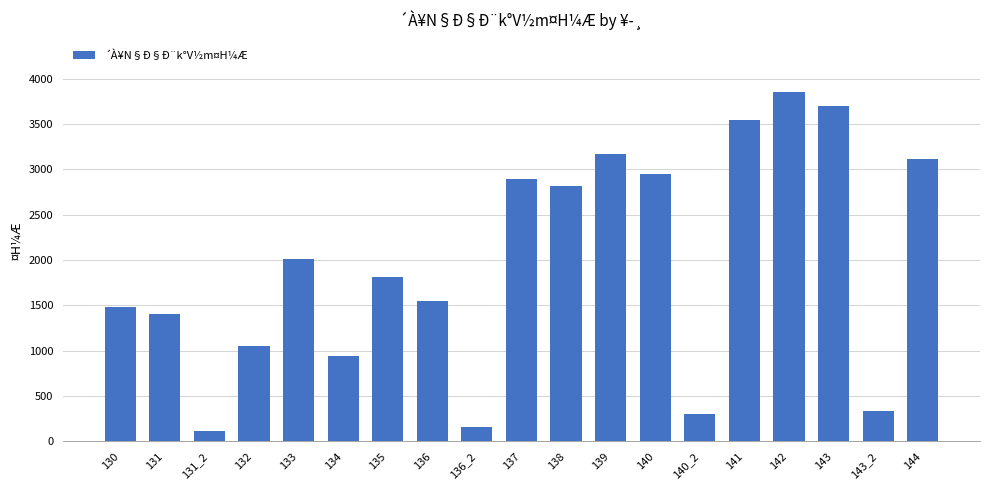

How many series are shown in this chart?

1